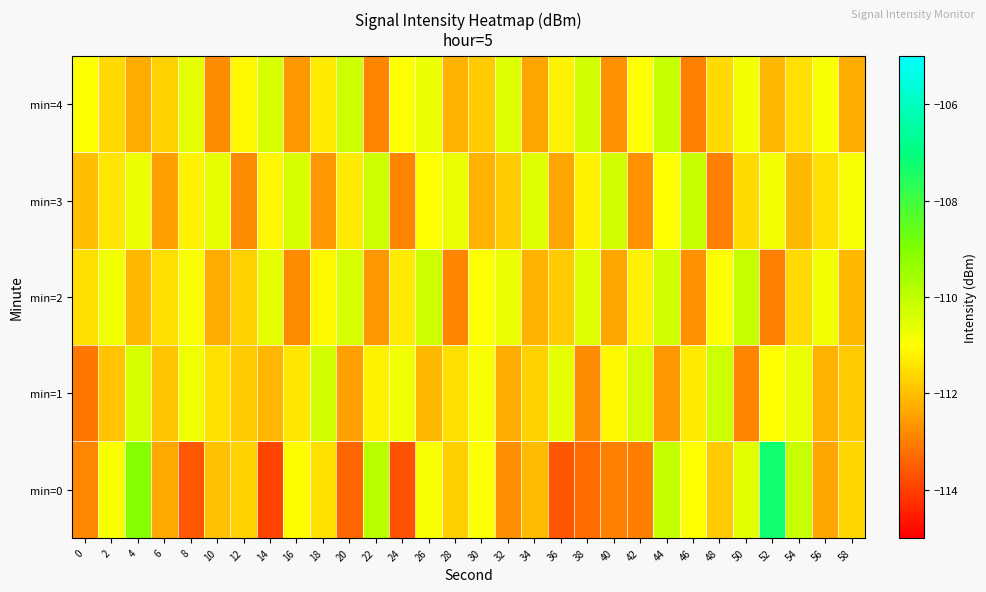

At which category is the sum across all series the highest?

44